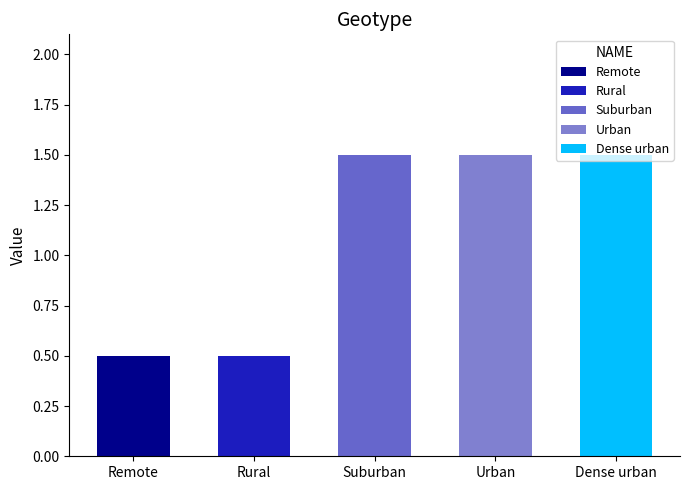

The DOWN.GROWTH series shows 0.1 at Remote. True or false?

False